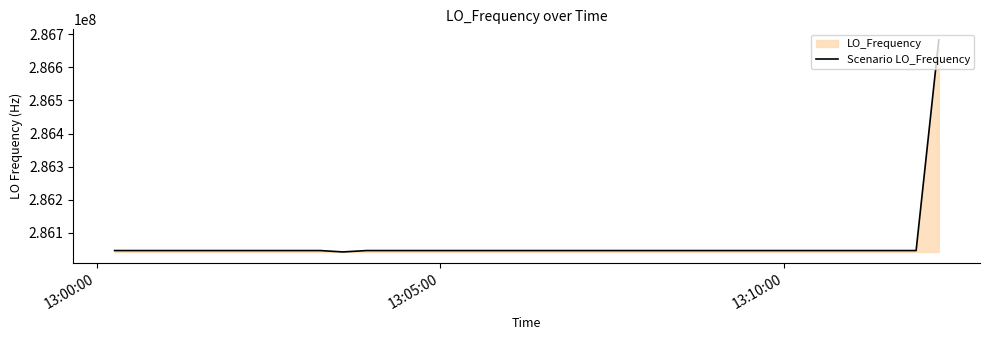

What is the maximum value shown in the chart?

286682706.4